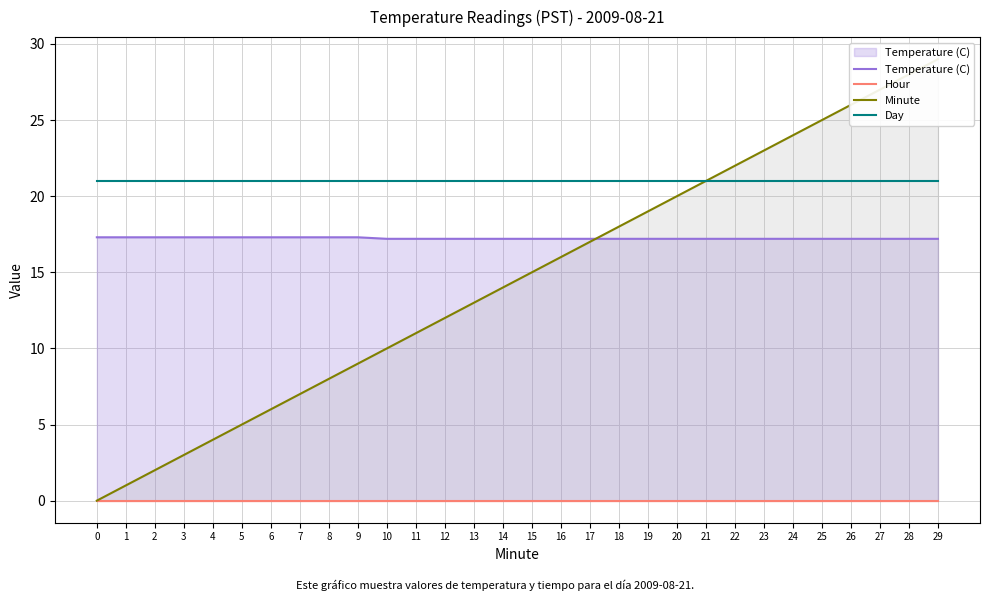

True or false: Minute and Day cross at least once.

False